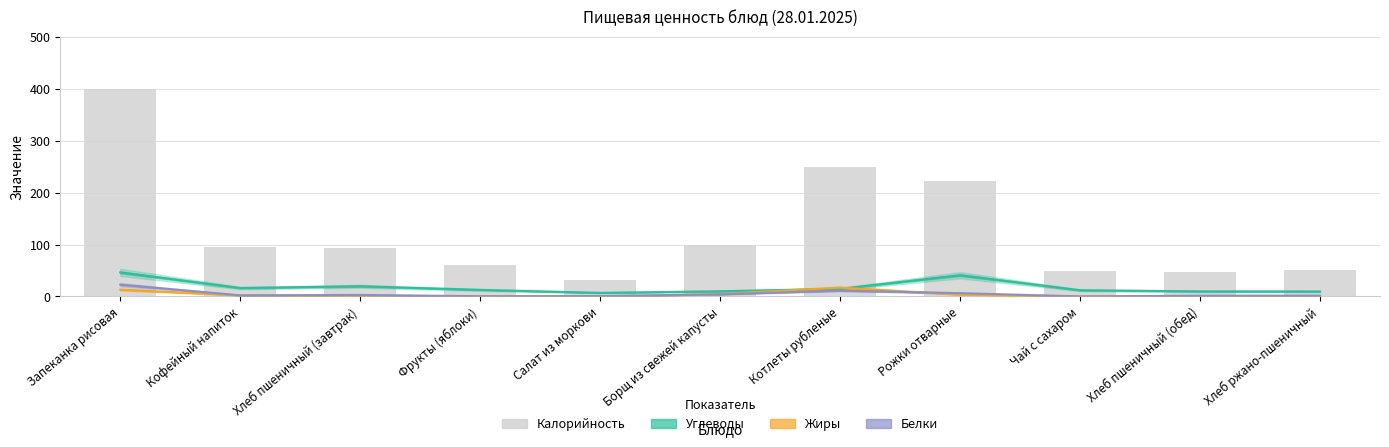

What is the label of the 7th bar from the left?

Котлеты рубленые